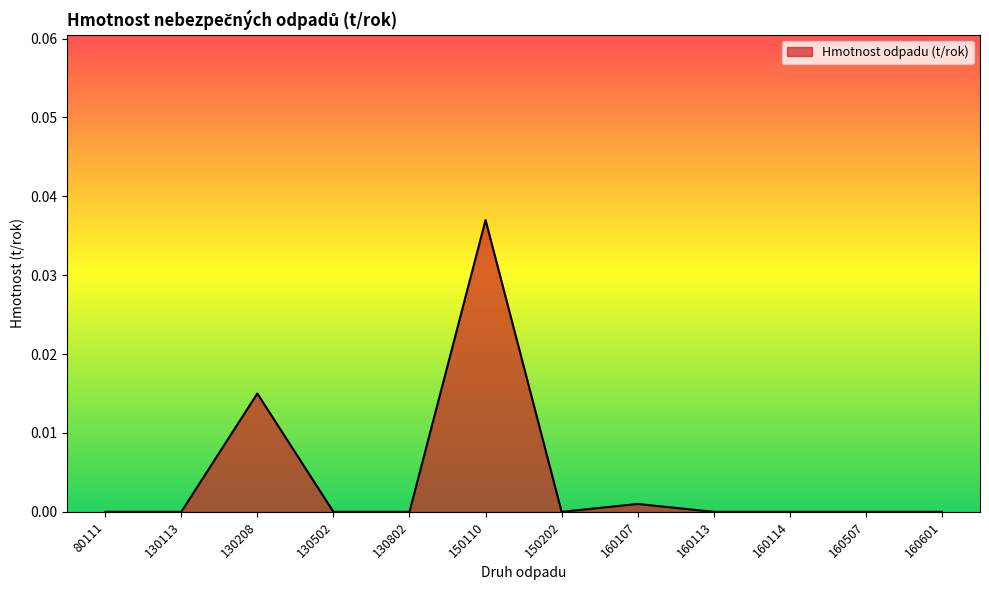

At which category does the data reach its first local peak?

130208